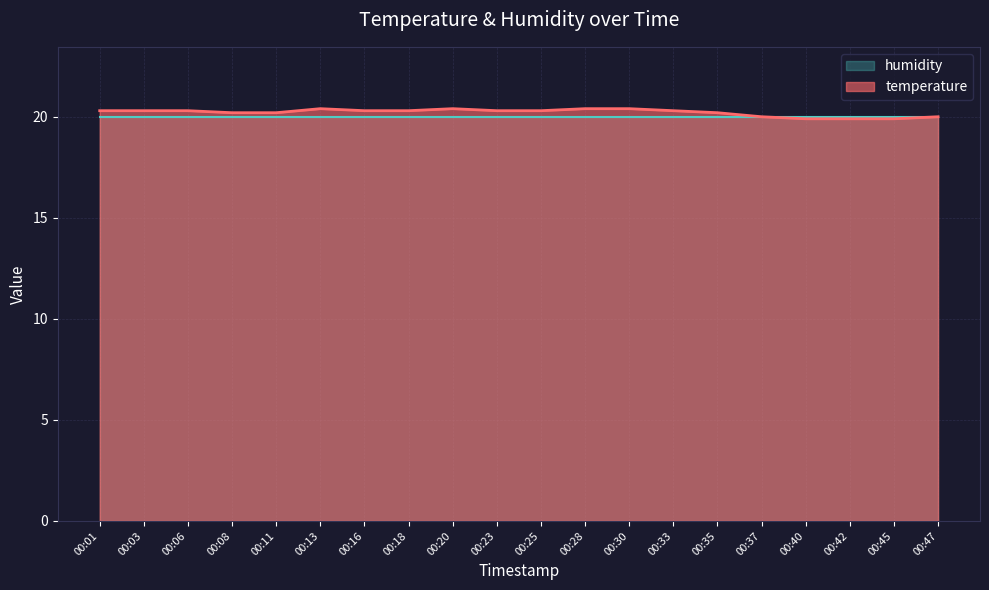

True or false: the data shows 20.4 at 00:30.

True